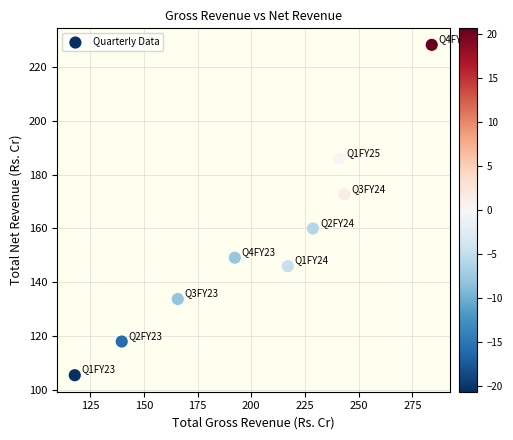

What is the average Y value?

155.5